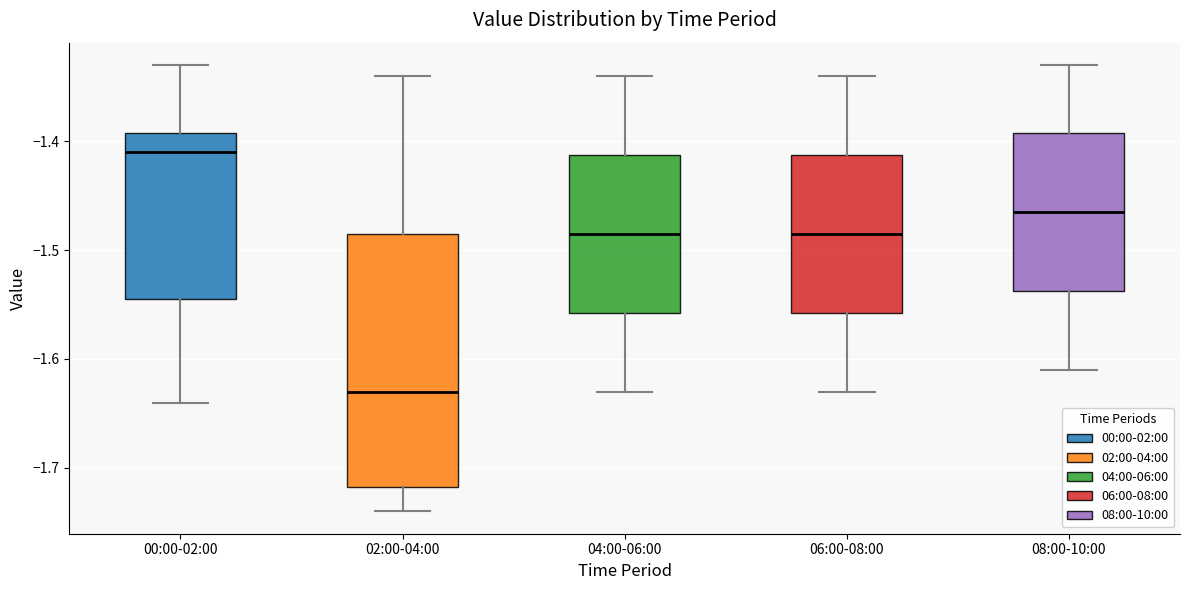

Reading left to right, transcribe this box plot: for each box, give where its median line is, the range the box spans, and where its two whiskers end, as read against the y-axis. The values are not printed on the chart, so give them approximately, as read against the axis.

00:00-02:00: median -1.41, box -1.54 to -1.39, whiskers -1.64 to -1.33
02:00-04:00: median -1.63, box -1.72 to -1.48, whiskers -1.74 to -1.34
04:00-06:00: median -1.48, box -1.56 to -1.41, whiskers -1.63 to -1.34
06:00-08:00: median -1.48, box -1.56 to -1.41, whiskers -1.63 to -1.34
08:00-10:00: median -1.46, box -1.54 to -1.39, whiskers -1.61 to -1.33